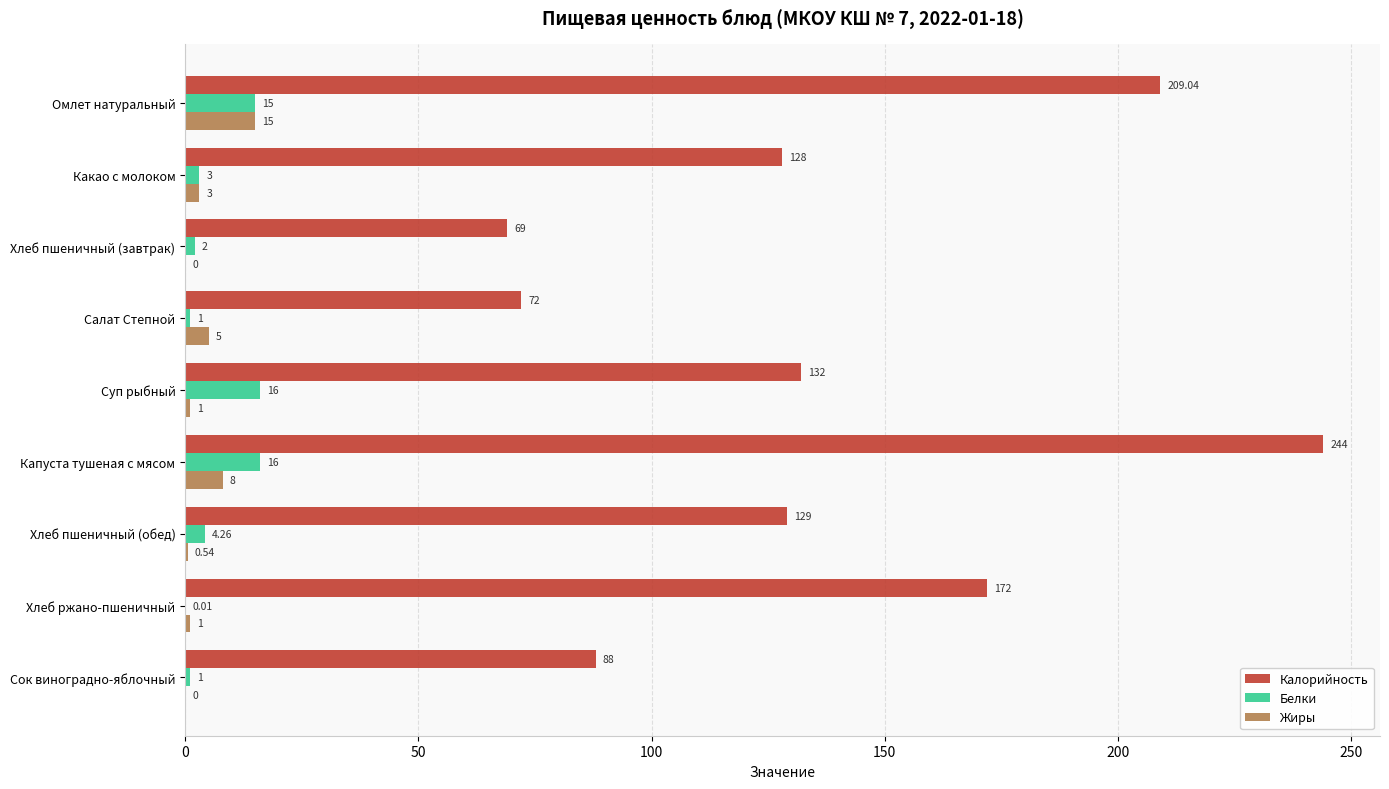

Which series has the largest total across all categories?

Калорийность